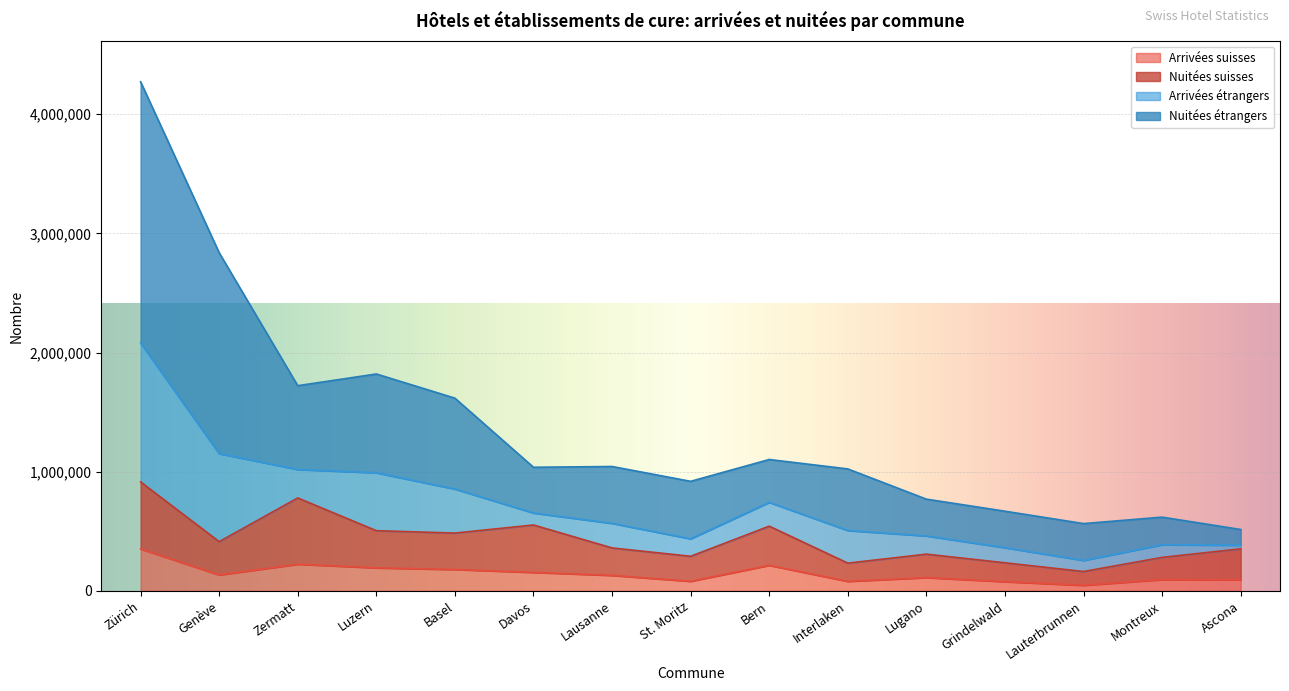

Does the chart display data point markers on the line(s)?

No